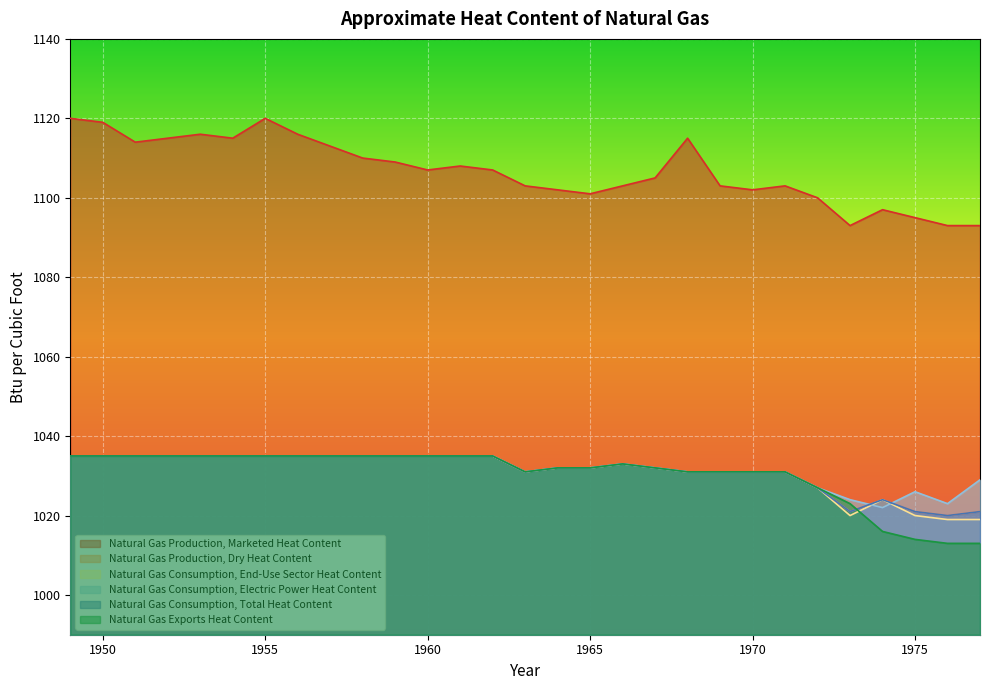

True or false: Natural Gas Consumption, End-Use Sector Heat Content has a value of 1512 at 1950.

False